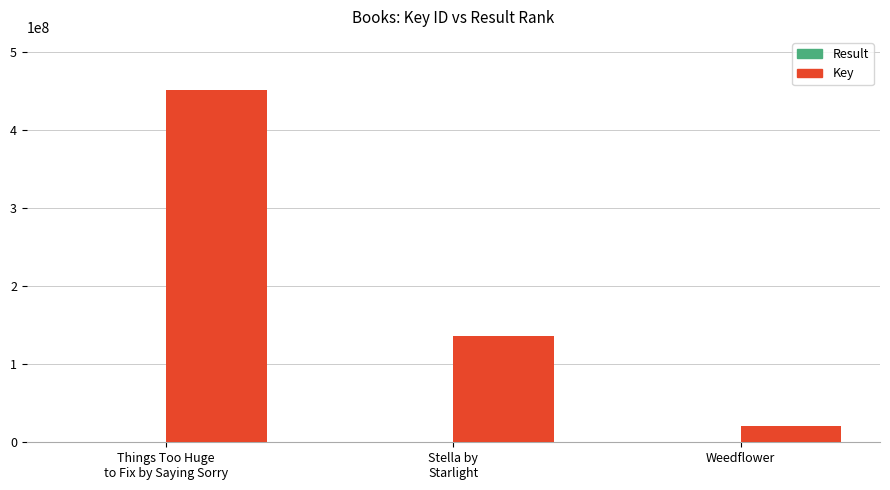

Which series has the largest total across all categories?

Key